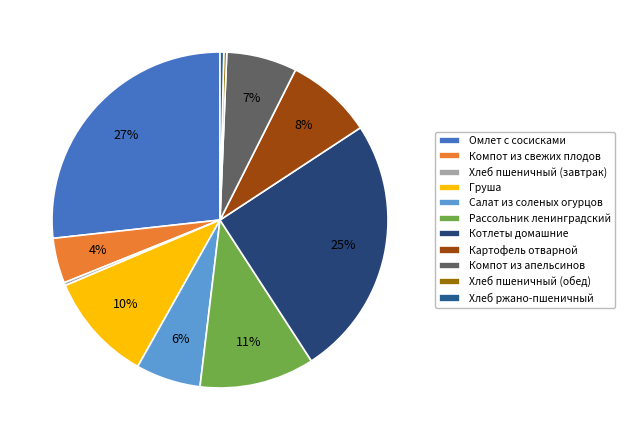

What is the ratio of the value at Рассольник ленинградский to the value at Котлеты домашние?

0.4